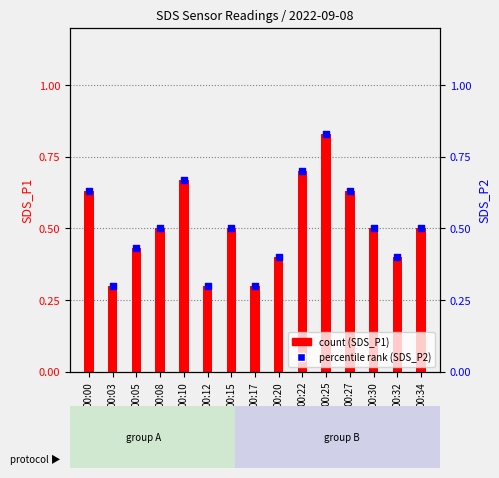

Between 00:22 and 00:00, which is larger?

00:22